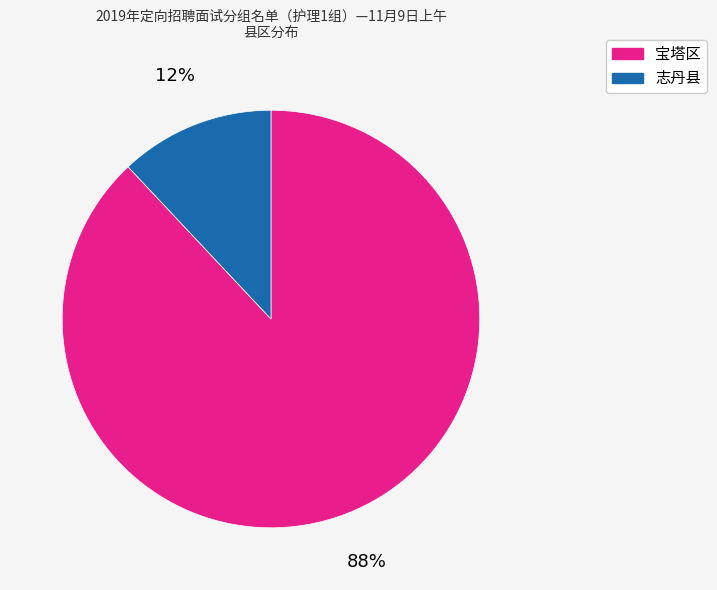

What is the ratio of the value at 宝塔区 to the value at 志丹县?

7.3